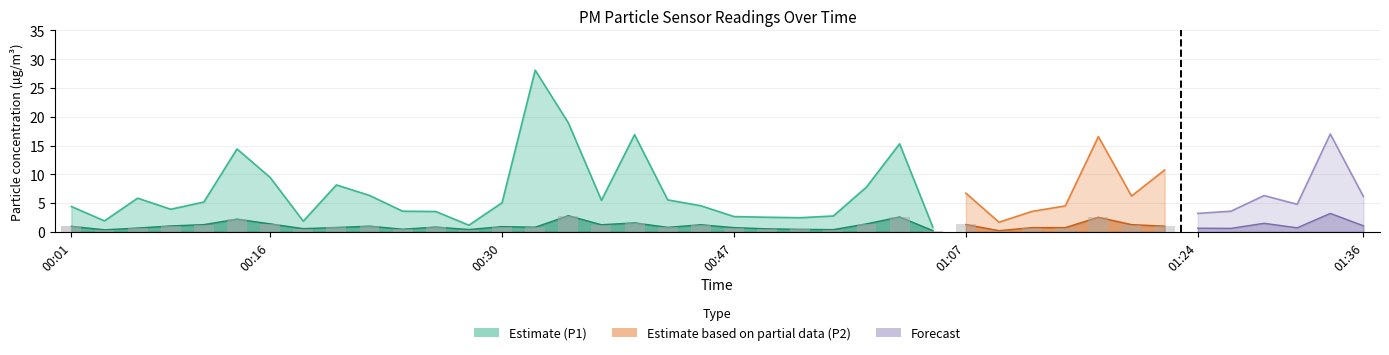

What is the difference between the P2 values at 00:42 and 01:17?

1.0